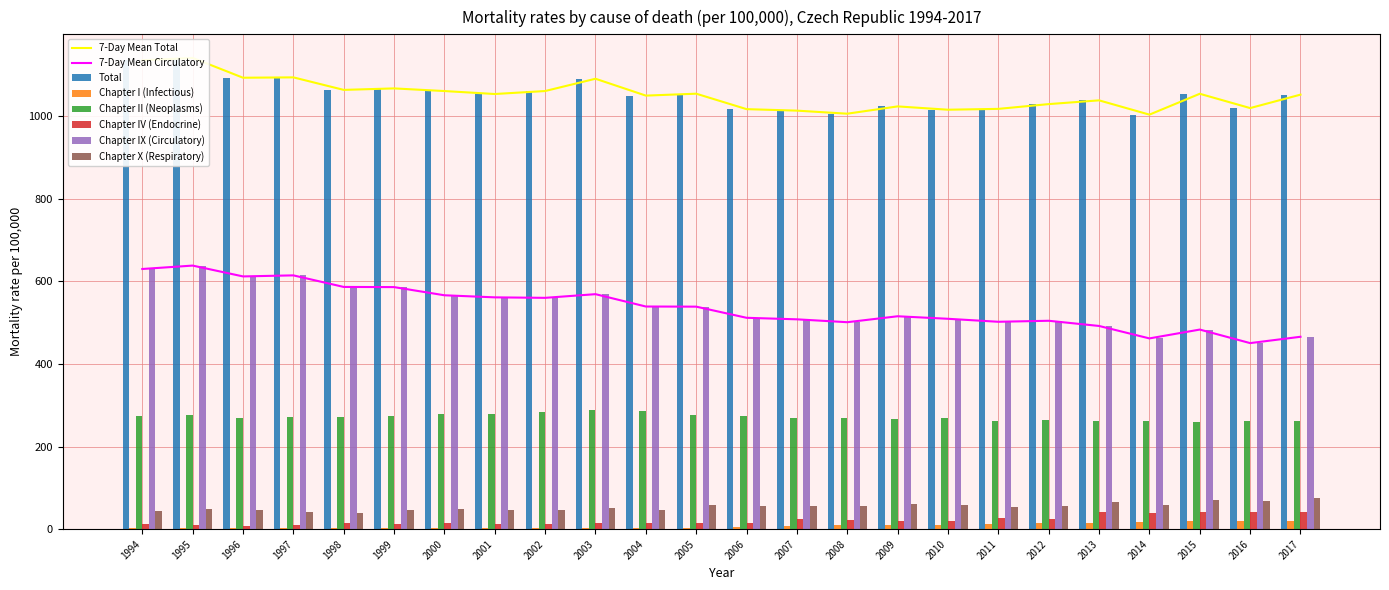

What is the approximate value of Chapter IV (Endocrine) at 2013?

40.8